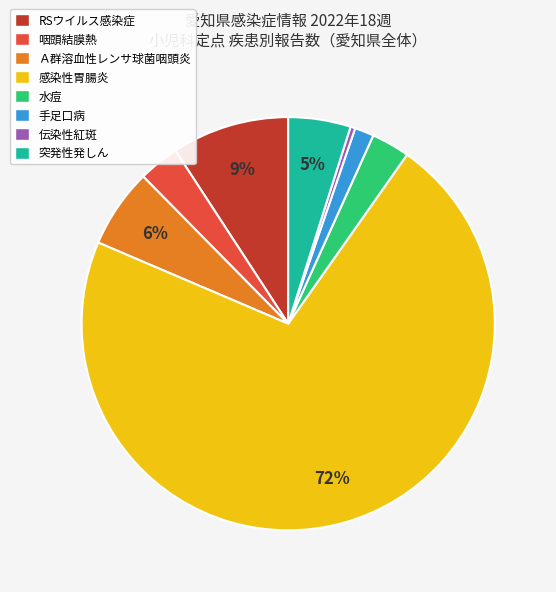

The RSウイルス感染症 slice represents 9% of the pie. True or false?

True